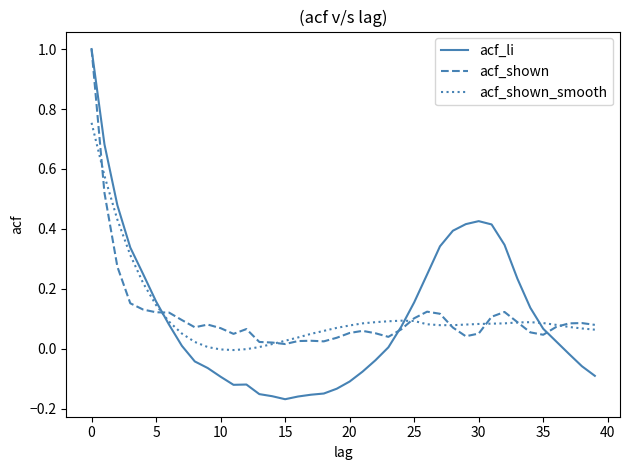

True or false: acf_shown_smooth and acf_li intersect in this chart.

True